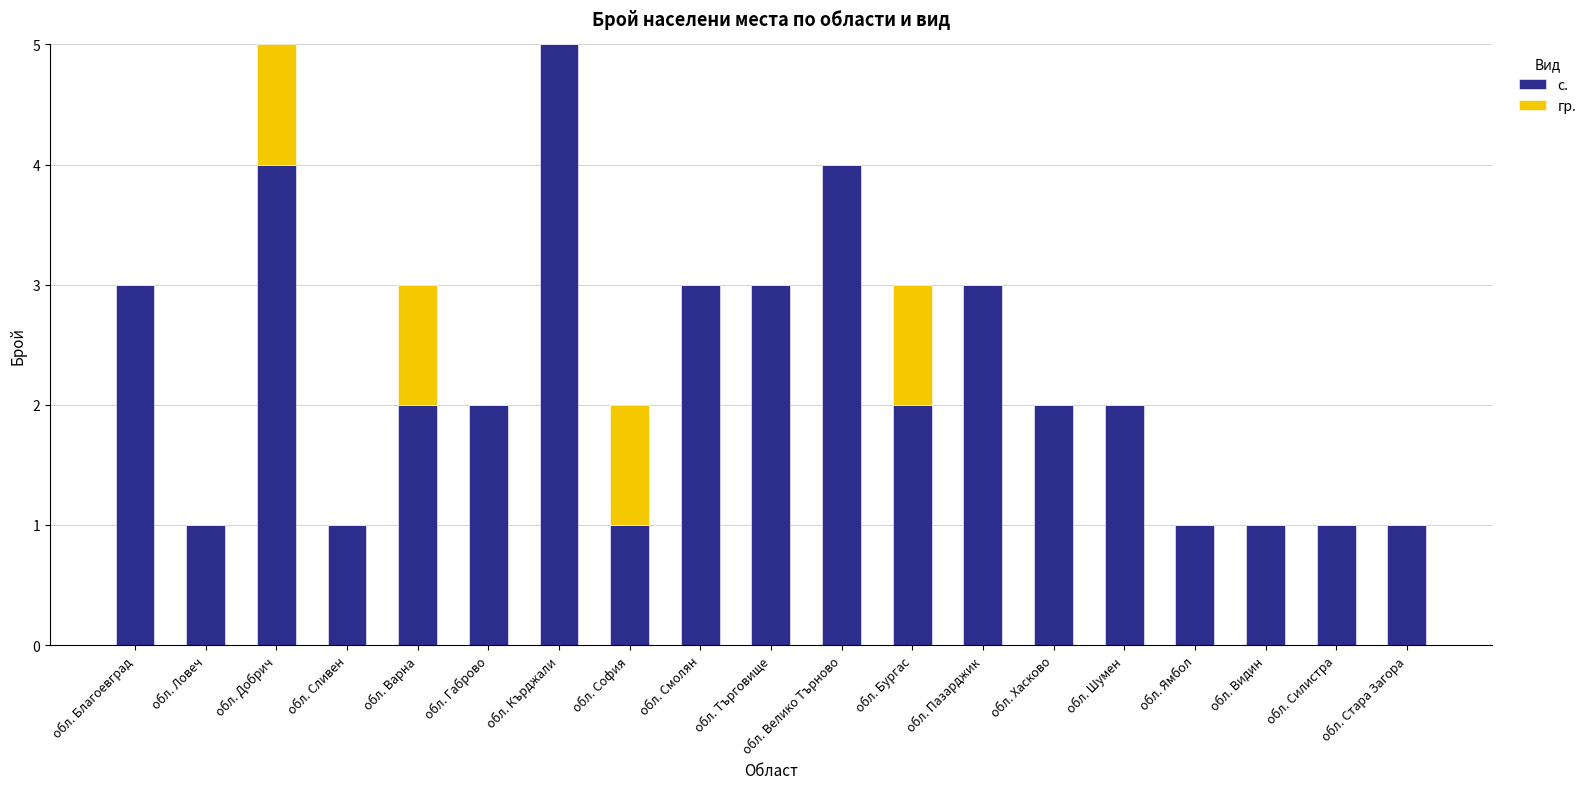

What is the sum of the с. values at обл. Благоевград and обл. Силистра?

4